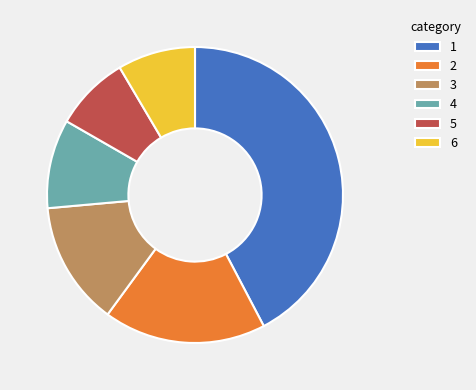

Combined, do 3 and 5 account for over 50%?

No